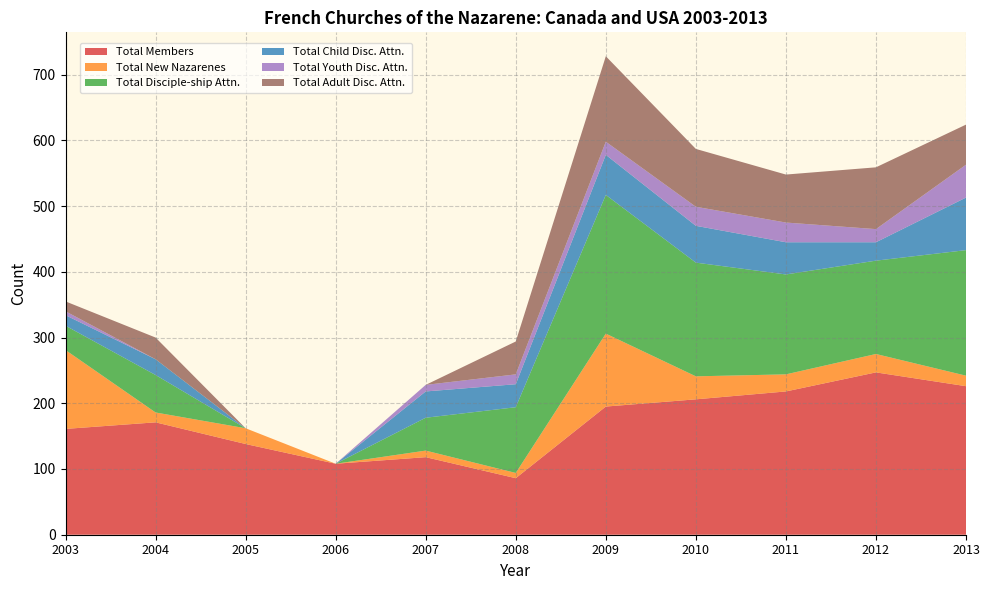

Reading left to right, transcribe all the data shown in this chart.

Total Members: 161	171	138	108	118	86	195	206	218	247	226
Total New Nazarenes: 120	15	24	0	10	8	111	35	26	28	16
Total Disciple-ship Attn.: 37	57	0	0	50	100	211	173	152	142	191
Total Child Disc. Attn.: 16	24	0	0	40	35	61	56	49	28	80
Total Youth Disc. Attn.: 6	0	0	0	10	15	20	29	30	20	50
Total Adult Disc. Attn.: 15	33	0	0	0	50	130	88	73	94	61